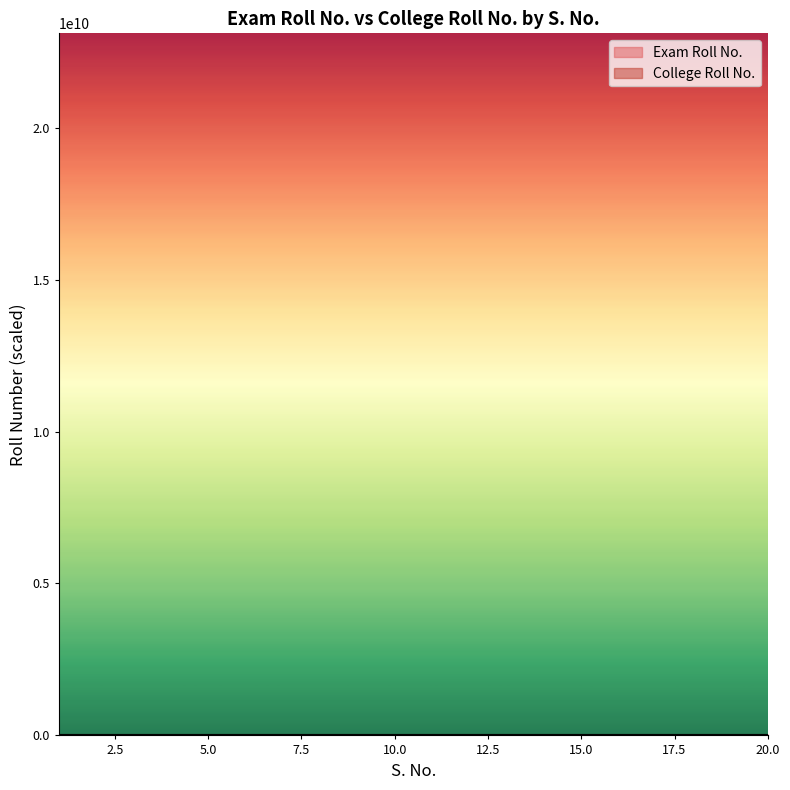

Is this an area chart (filled region under the line)?

No